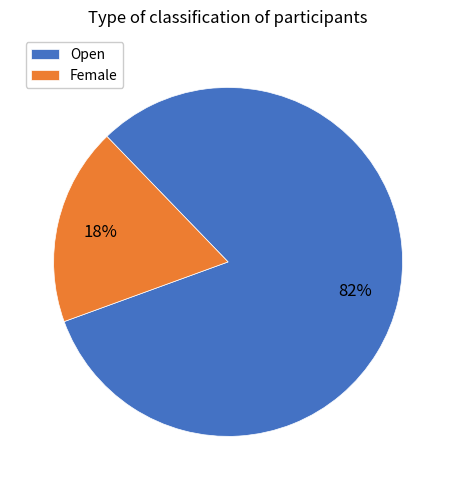

What percentage is the Female slice, to the nearest percent?

18%